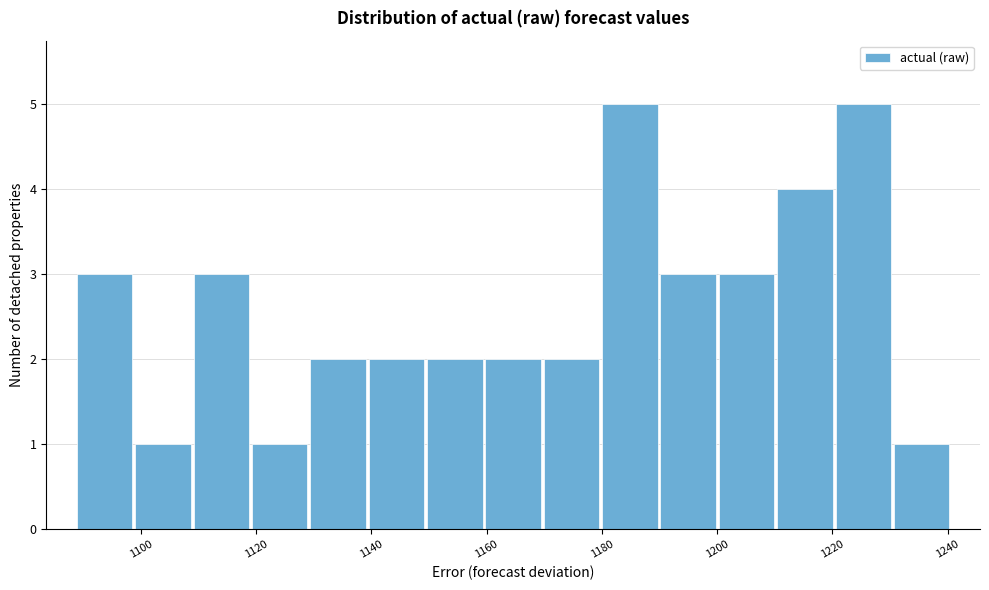

Reading left to right, transcribe this chart: for each bar, give the range it covers on the x-axis and its height. Neither the bar edges nor the heights are printed on the chart, so give them approximately, as read against the axes.

1088 to 1098: 3
1098 to 1108: 1
1108 to 1120: 3
1120 to 1130: 1
1130 to 1140: 2
1140 to 1150: 2
1150 to 1160: 2
1160 to 1170: 2
1170 to 1180: 2
1180 to 1190: 5
1190 to 1200: 3
1200 to 1210: 3
1210 to 1220: 4
1220 to 1230: 5
1230 to 1240: 1